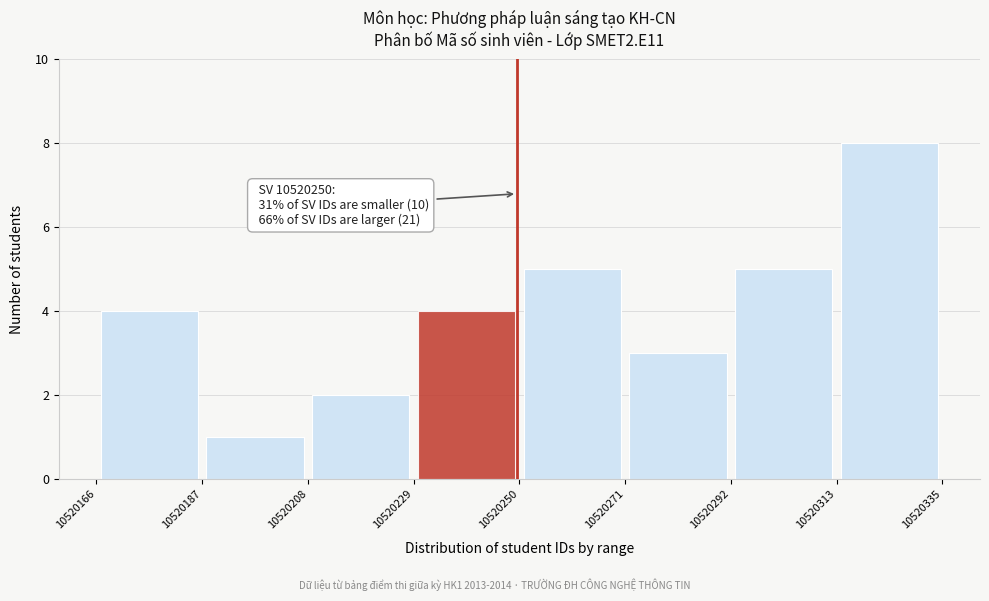

Over which range of the x-axis is the bar tallest?

10520313 to 10520335